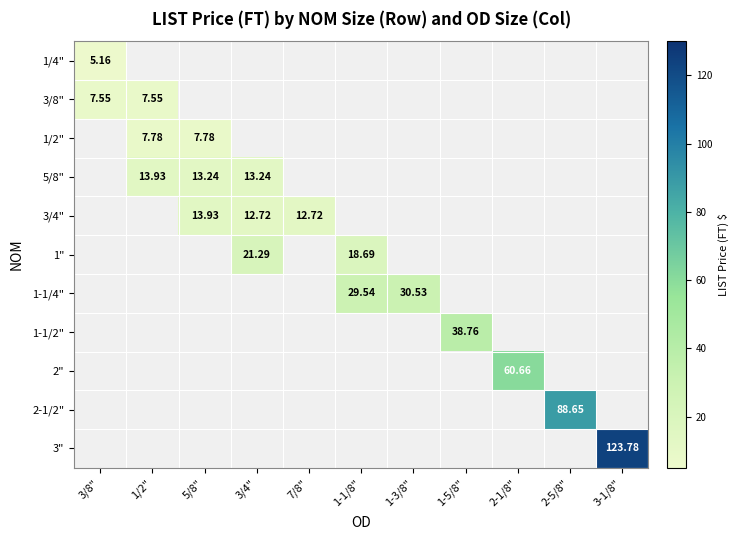

How many series are shown in this chart?

11